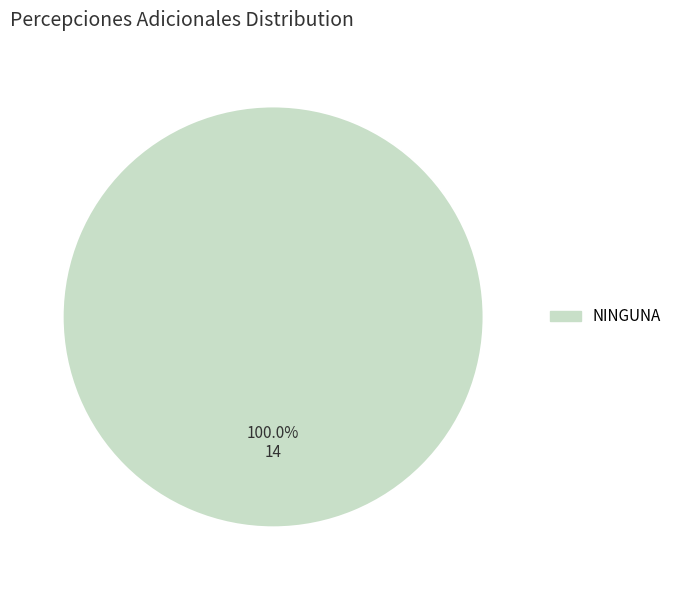

Is there any slice that represents more than half of the pie?

Yes